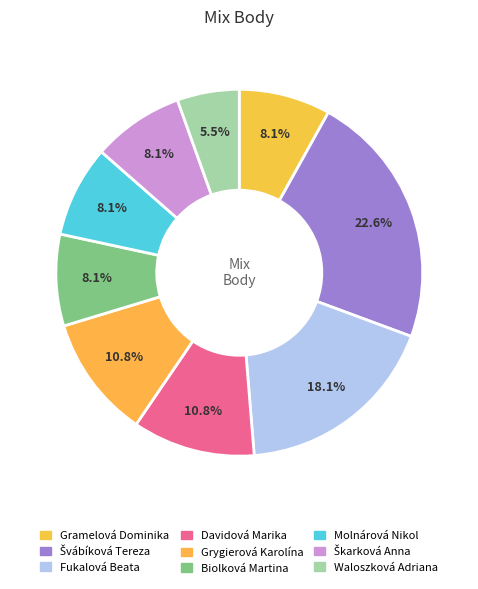

How many slices are in this pie chart?

9